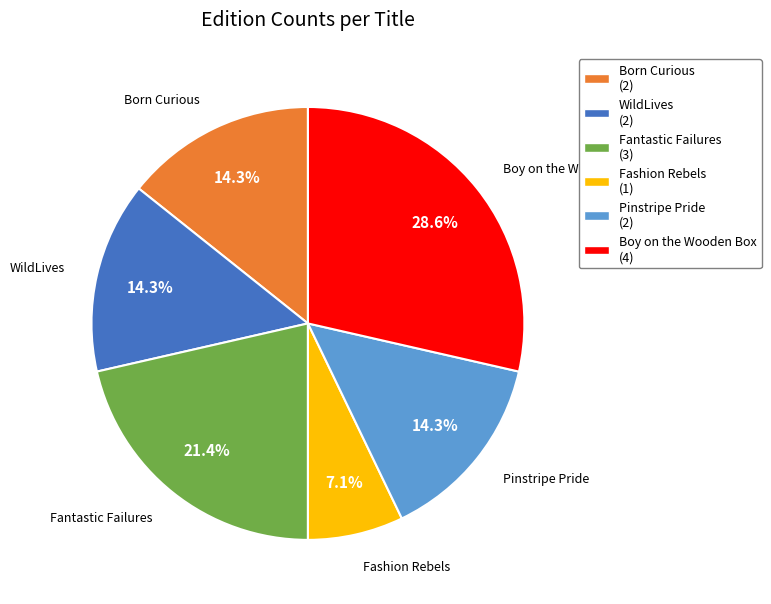

How much of the chart is everything except Pinstripe Pride?

85.7%